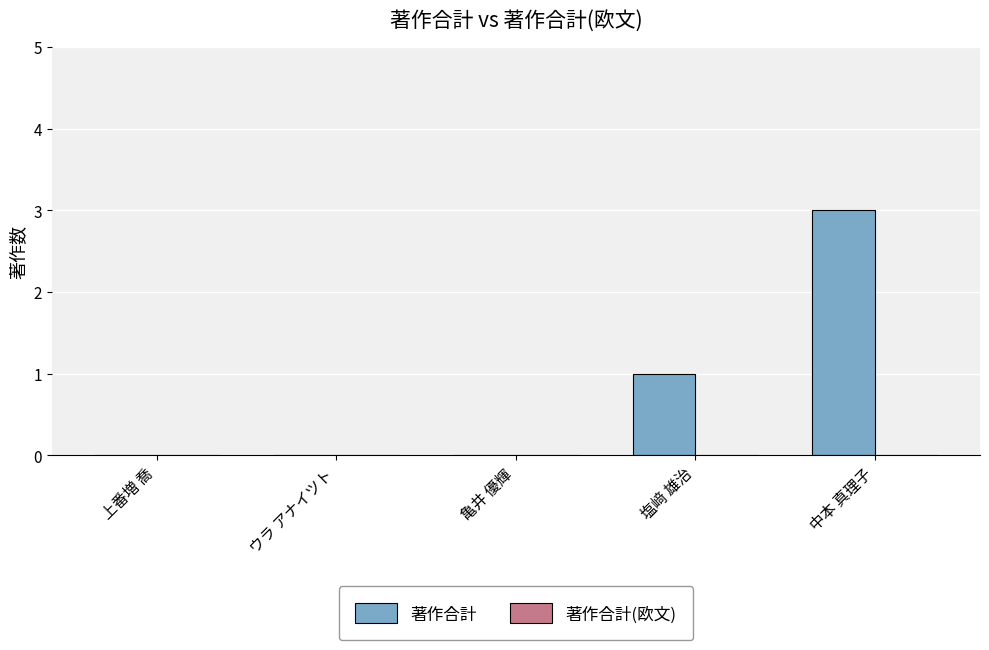

What is the change in value from 上番増 喬 to 中本 真理子?

+3